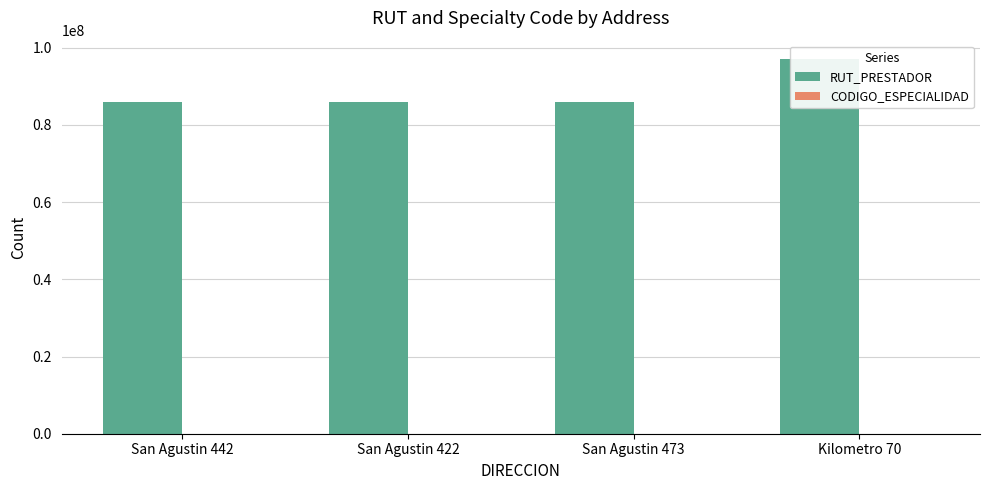

Reading right to left, what are all the values shown in this chart?

RUT_PRESTADOR: Kilometro 70=96971940	San Agustin 473=85962100	San Agustin 422=85962100	San Agustin 442=85962100
CODIGO_ESPECIALIDAD: Kilometro 70=4060	San Agustin 473=4060	San Agustin 422=4060	San Agustin 442=4060